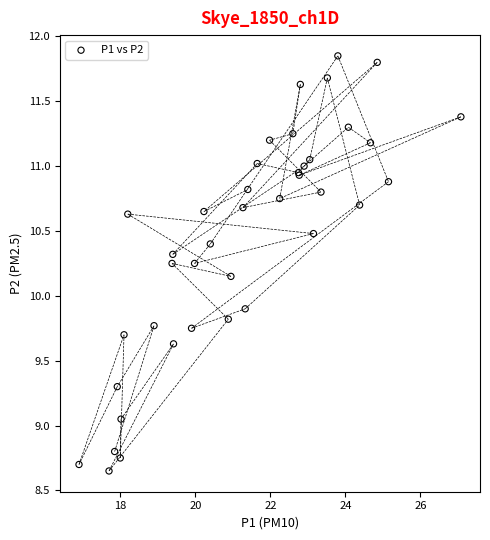

What Y value in the scatter plot is closest to 10?

9.9